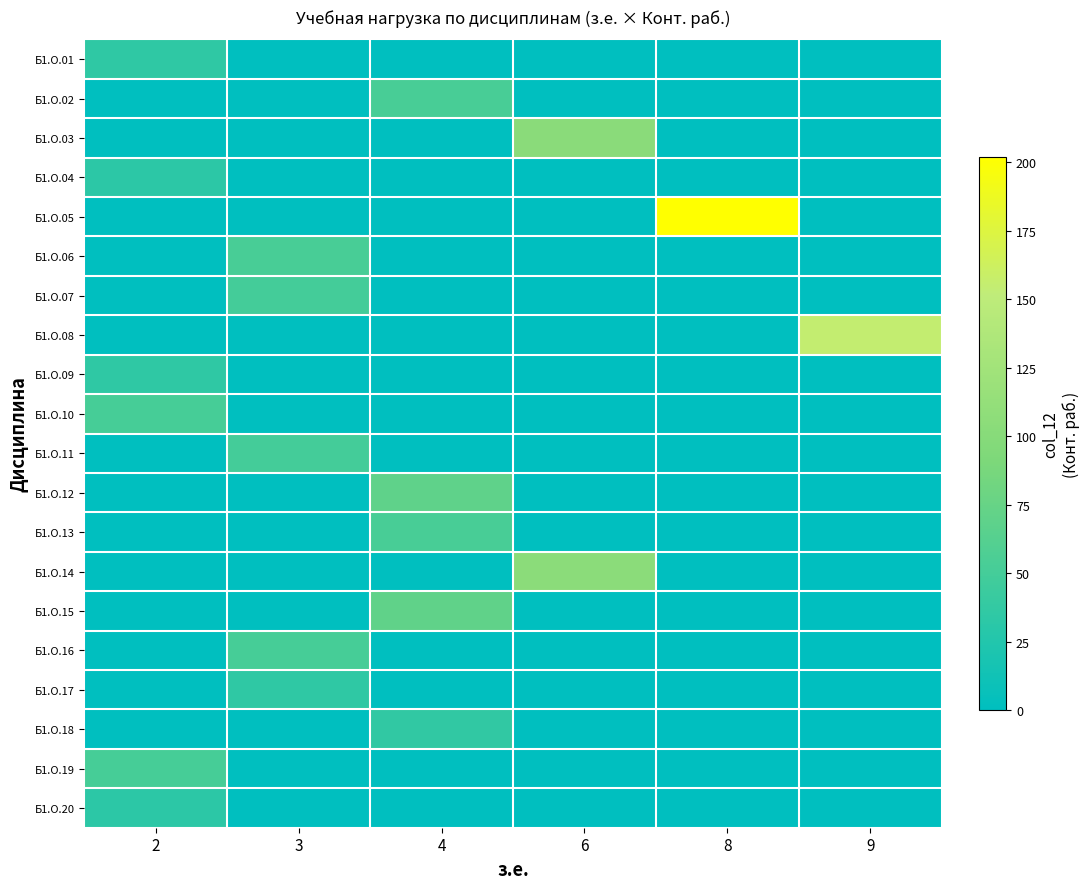

Which series has the largest total across all categories?

row_4